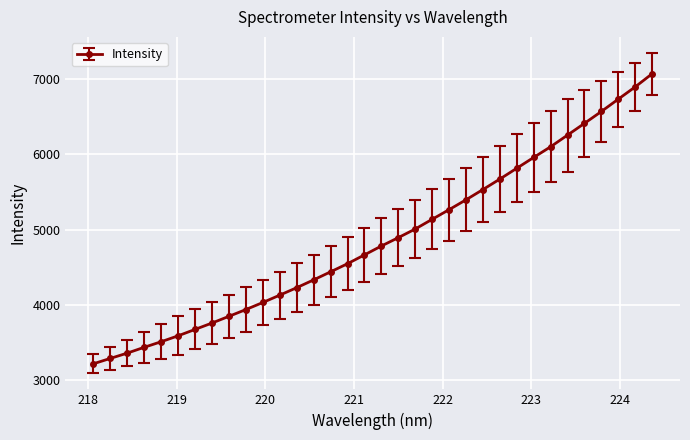

What is the sum of all values?

165480.4